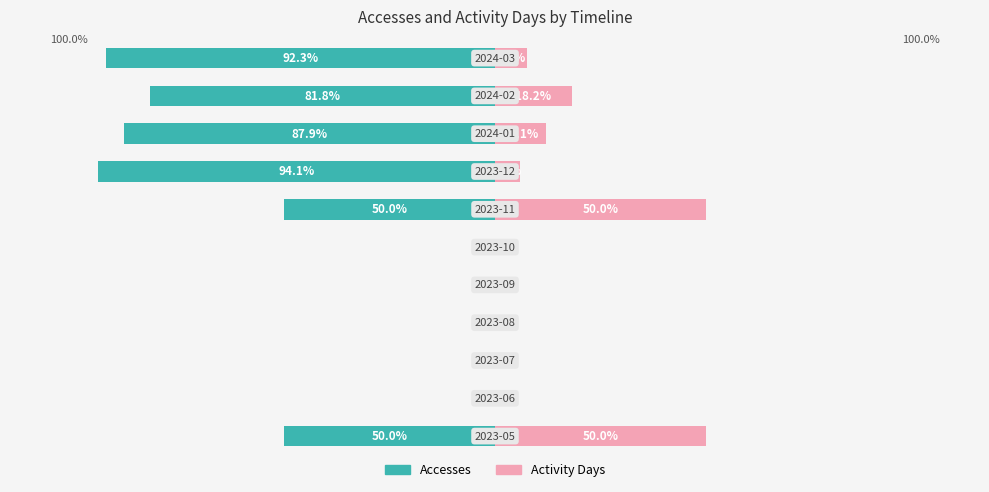

What is the value of the Activity Days bar at the 8th from the left?

5.9